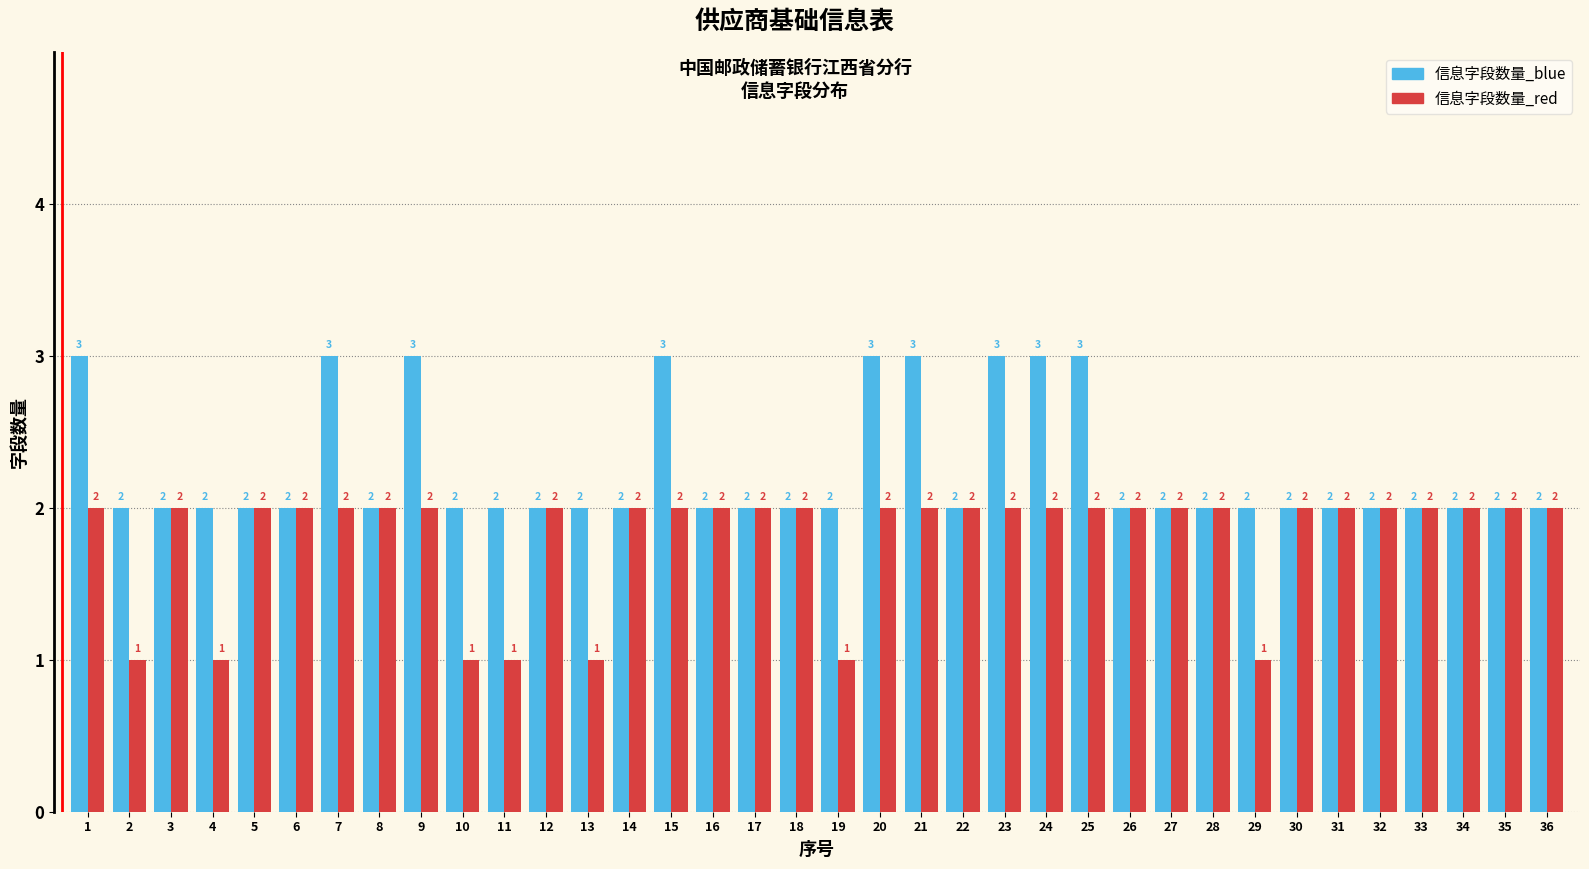

Reading right to left, list all the values displayed in this chart.

信息字段数量_blue: 2	2	2	2	2	2	2	2	2	2	2	3	3	3	2	3	3	2	2	2	2	3	2	2	2	2	2	3	2	3	2	2	2	2	2	3
信息字段数量_red: 2	2	2	2	2	2	2	1	2	2	2	2	2	2	2	2	2	1	2	2	2	2	2	1	2	1	1	2	2	2	2	2	1	2	1	2